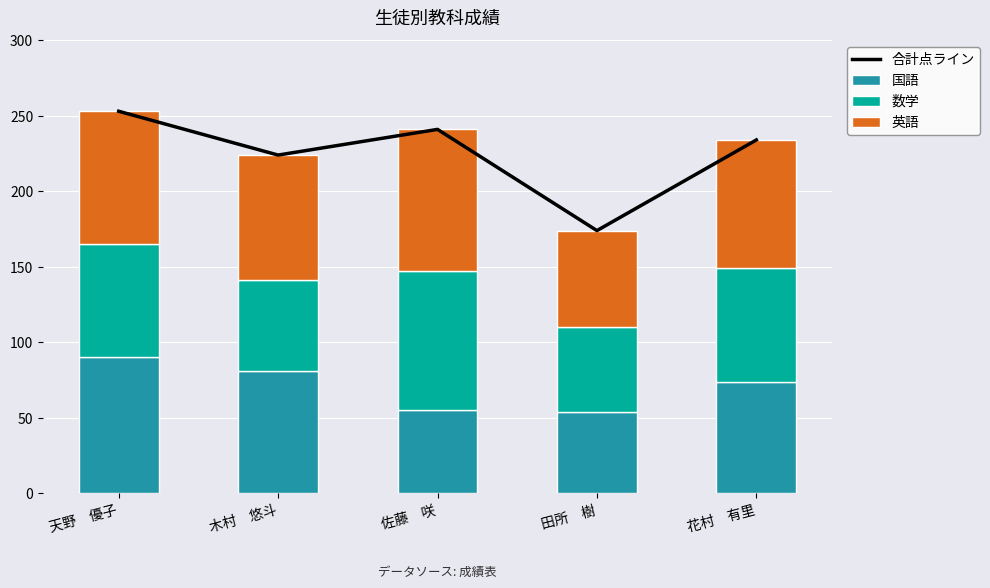

How many data points in 合計点ライン are less than 234?

2